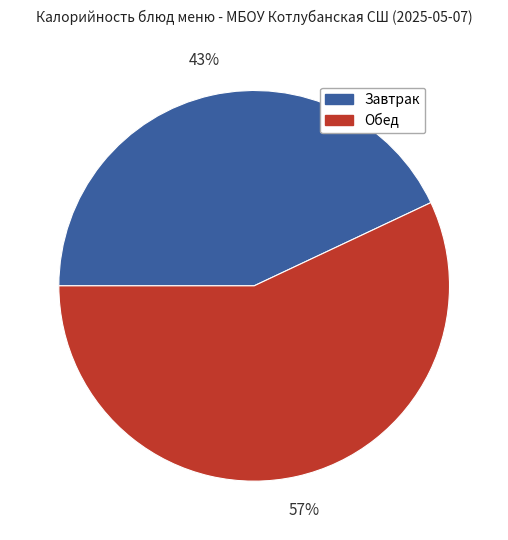

Is there any slice that represents more than half of the pie?

Yes